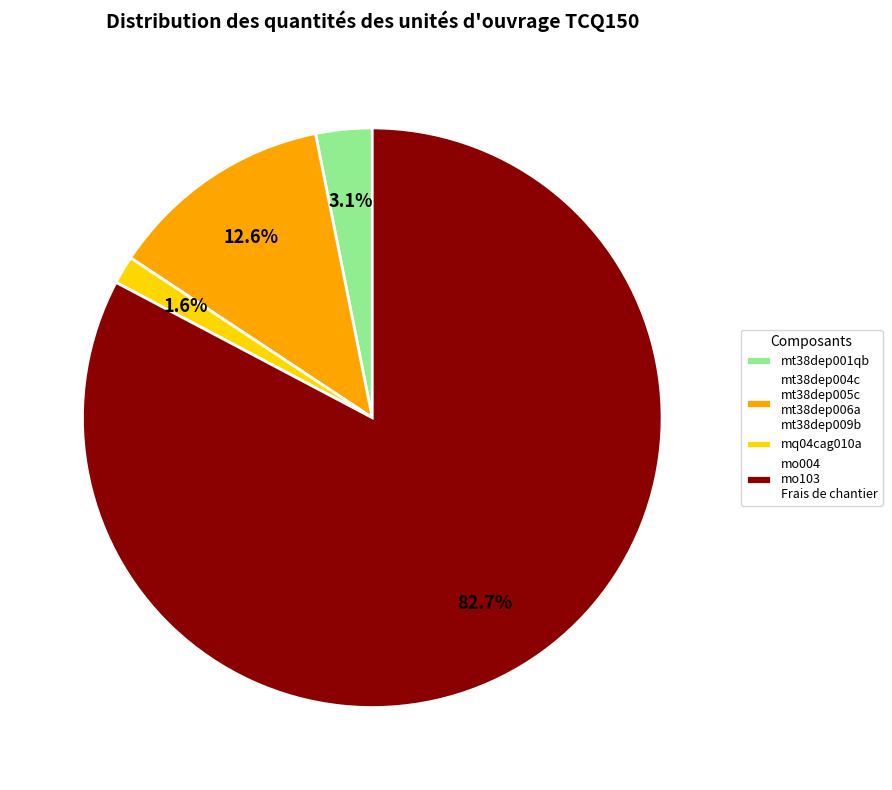

Count the number of slices in the pie.

4